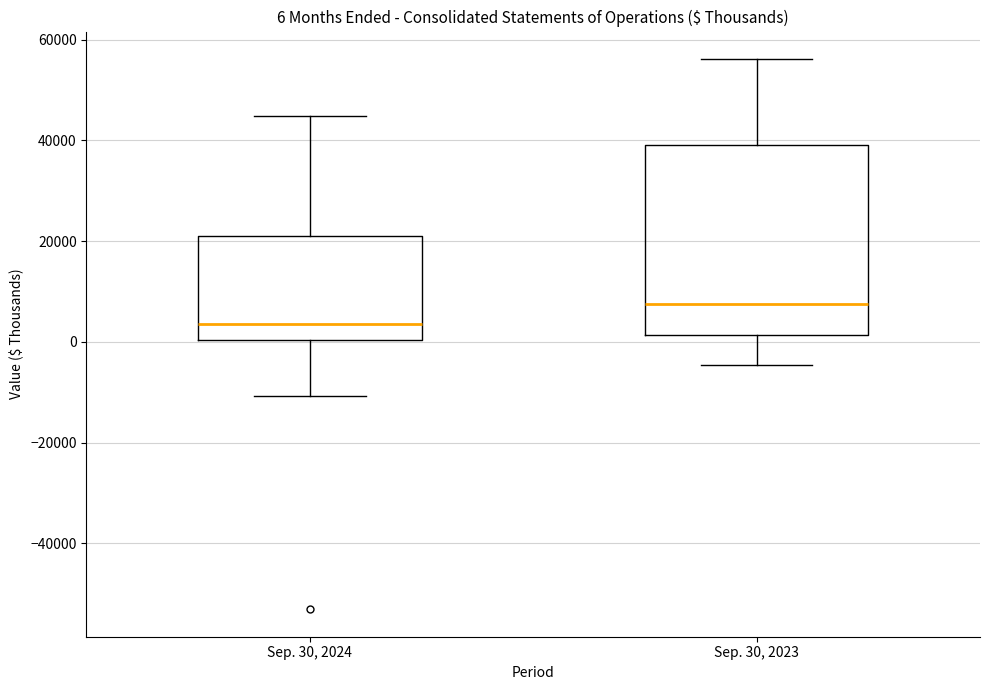

Which box's median line is the highest?

Sep. 30, 2023